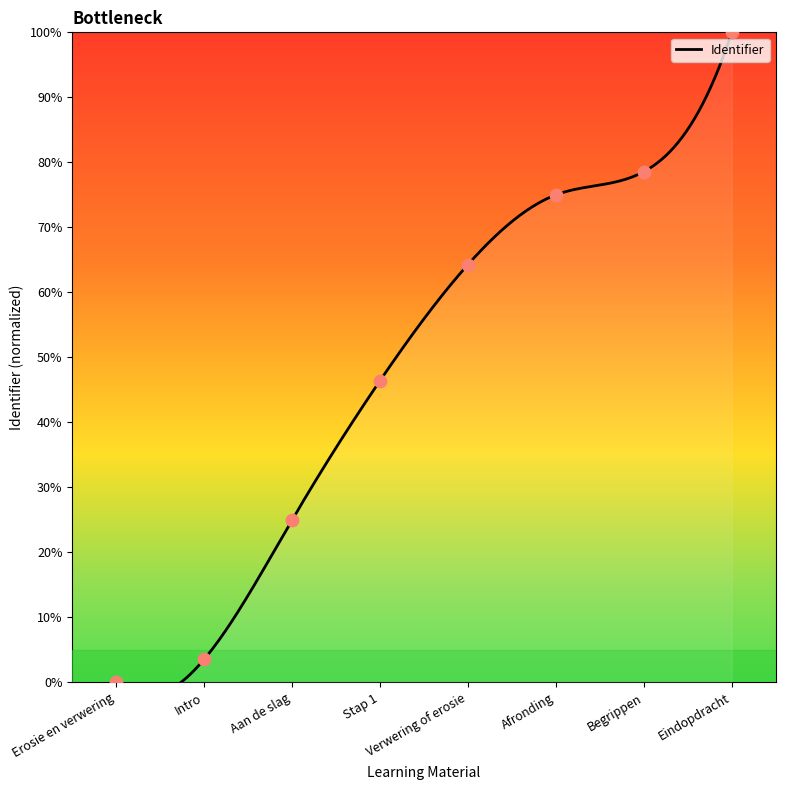

What is the change in value from Aan de slag to Afronding?

+50.0